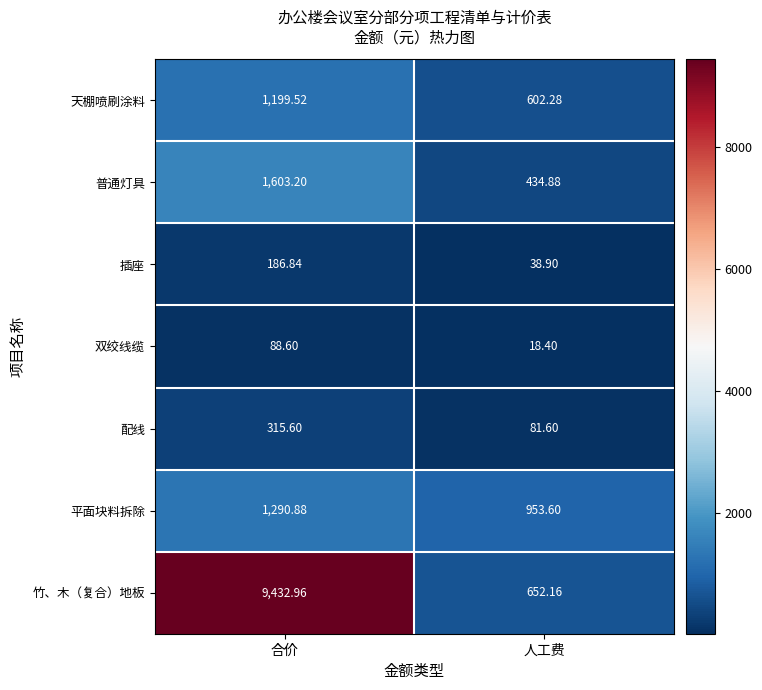

At which label is 插座 closest to 112?

人工费